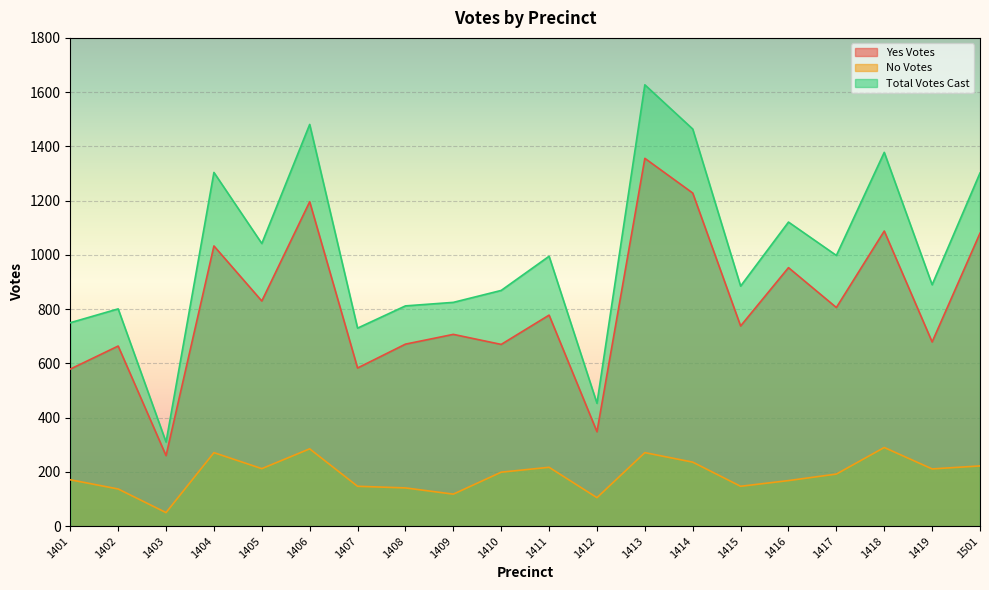

The value of No Votes at 1407 is 78. True or false?

False